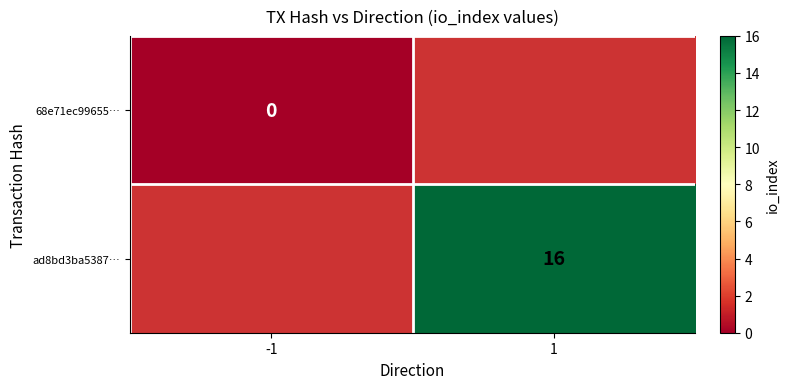

Is it true that ad8bd3ba5387… equals 16 at 1?

True